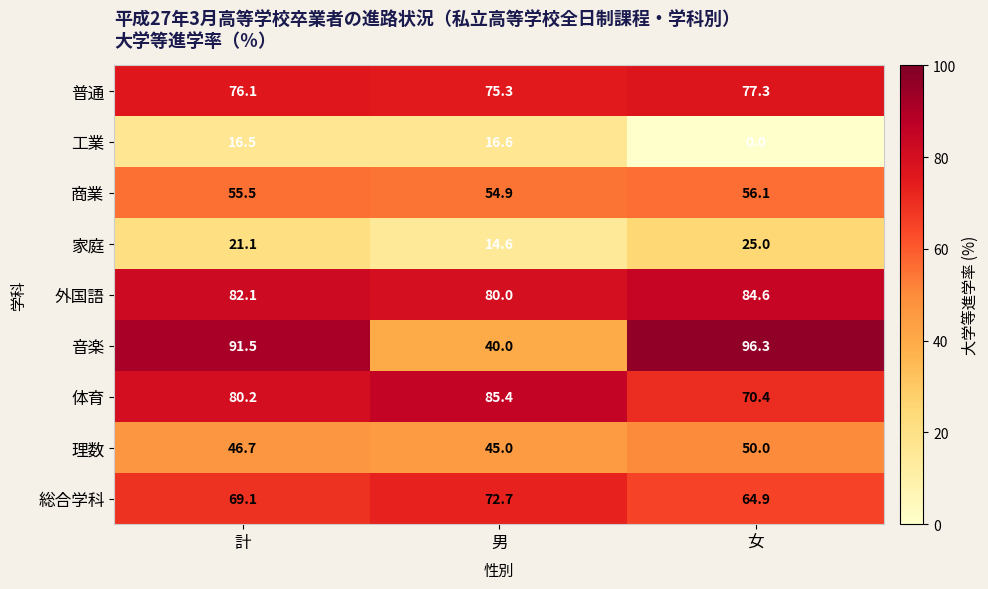

Which series has the largest total across all categories?

外国語